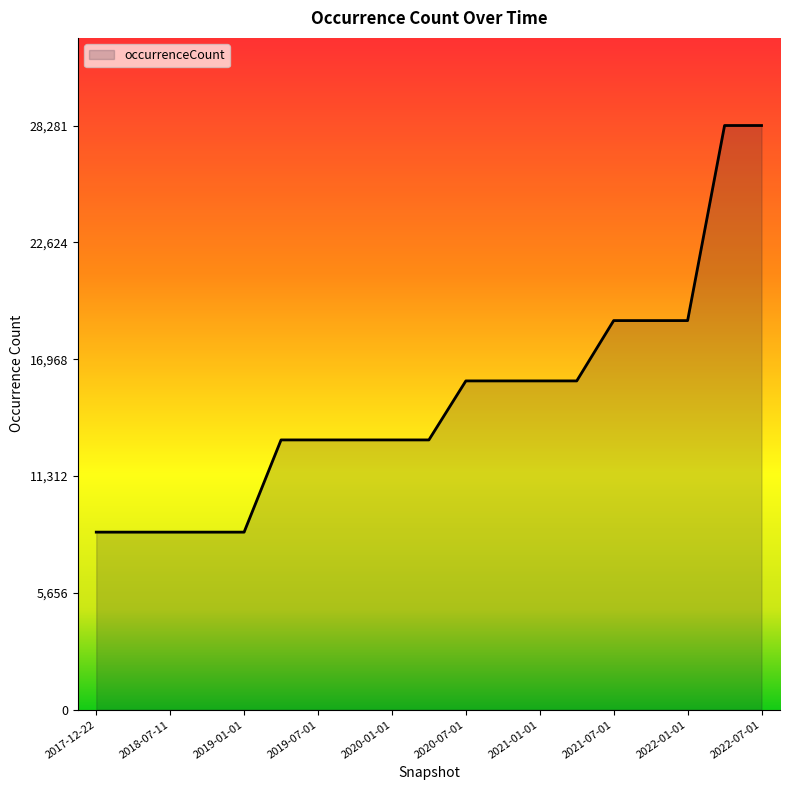

What is the greatest value displayed?

28281